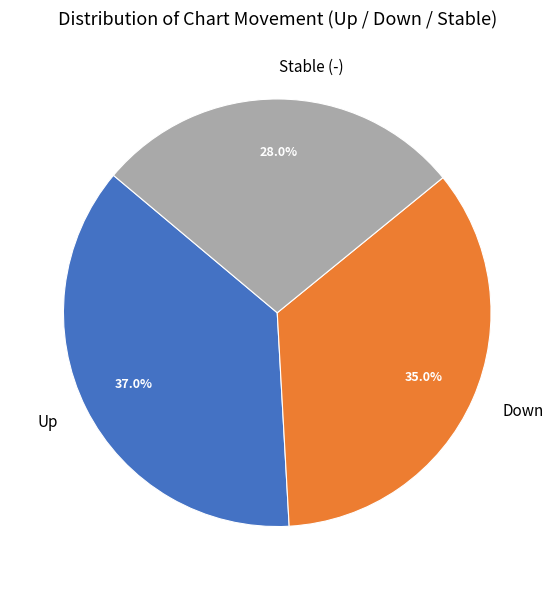

Approximately how many times larger is the value at Stable (-) compared to Down?

0.8